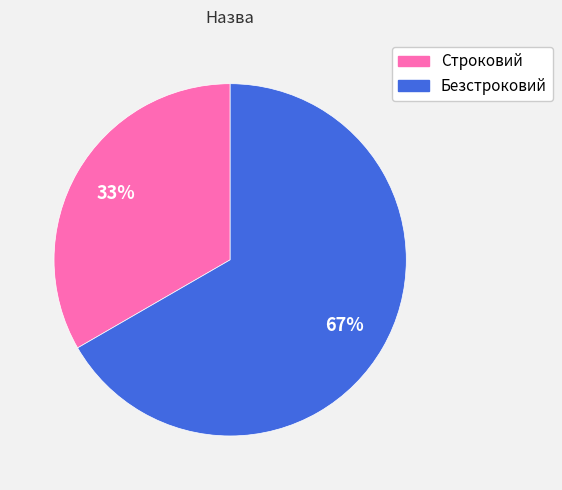

Do Строковий and Безстроковий together represent more than half of the pie?

Yes